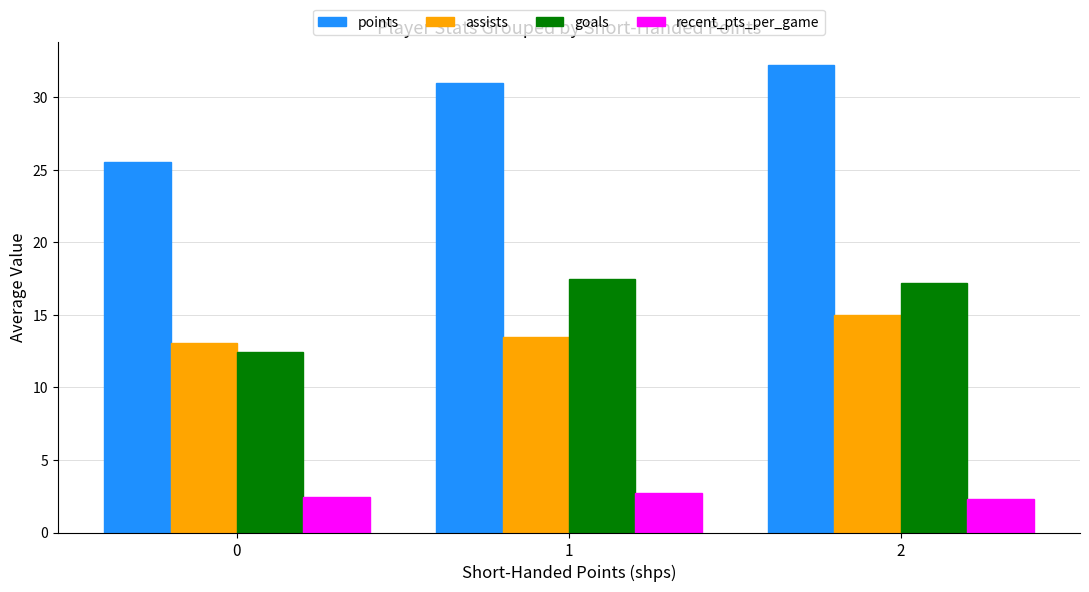

Is it true that recent_pts_per_game equals 0.6 at 0?

False